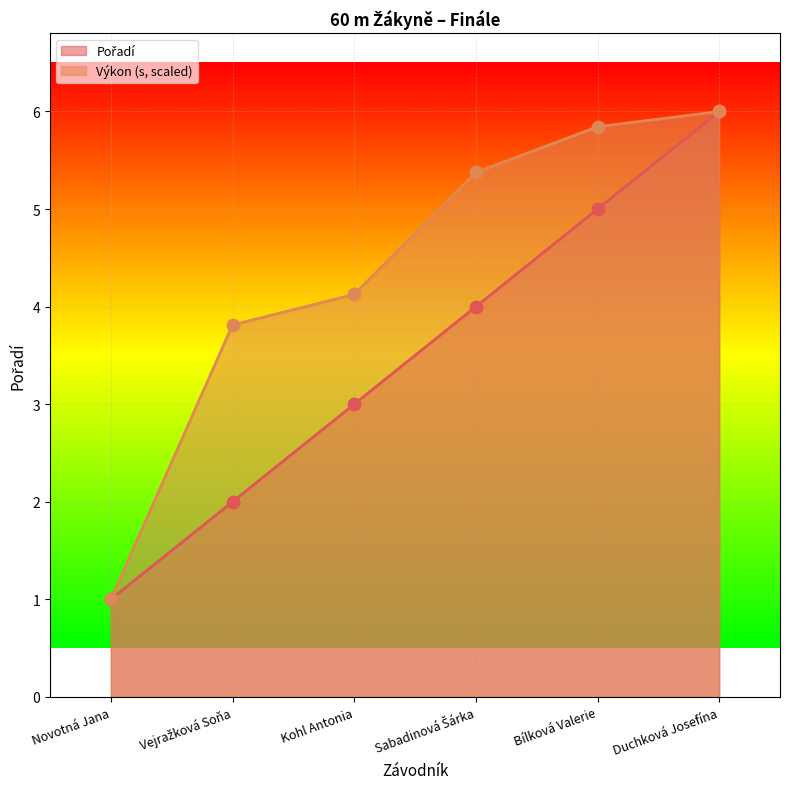

Which series has the largest total across all categories?

Výkon (s, scaled)